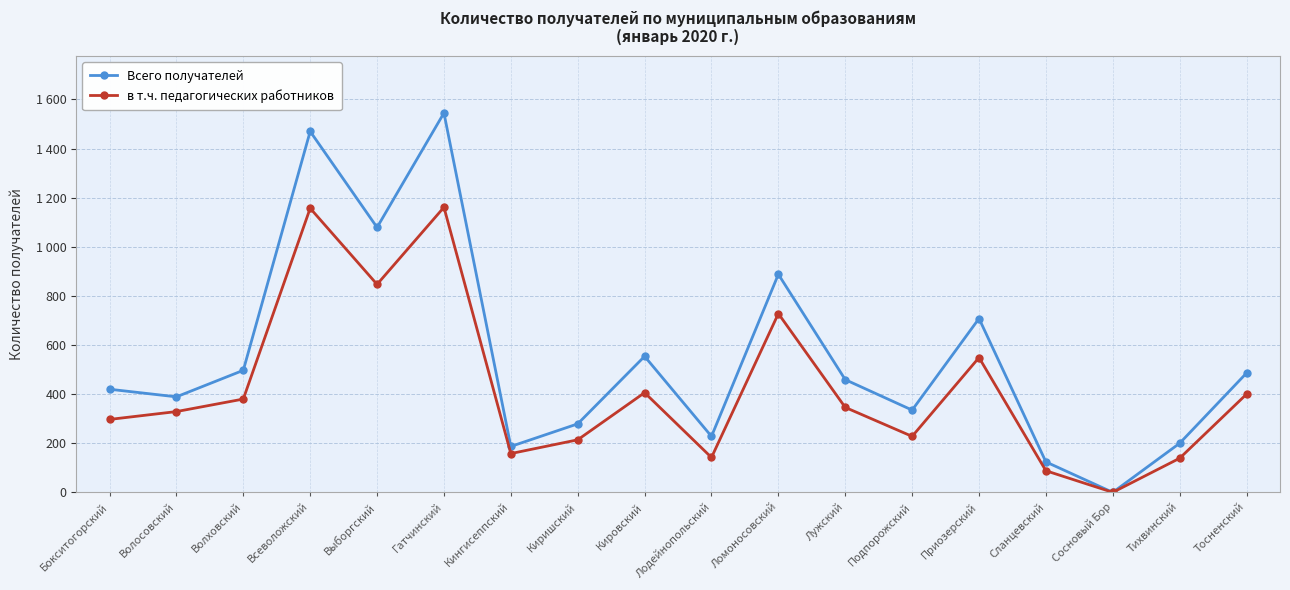

List the labels in order of Всего получателей value, largest first.

Гатчинский, Всеволожский, Выборгский, Ломоносовский, Приозерский, Кировский, Волховский, Тосненский, Лужский, Бокситогорский, Волосовский, Подпорожский, Киришский, Лодейнопольский, Тихвинский, Кингисеппский, Сланцевский, Сосновый Бор